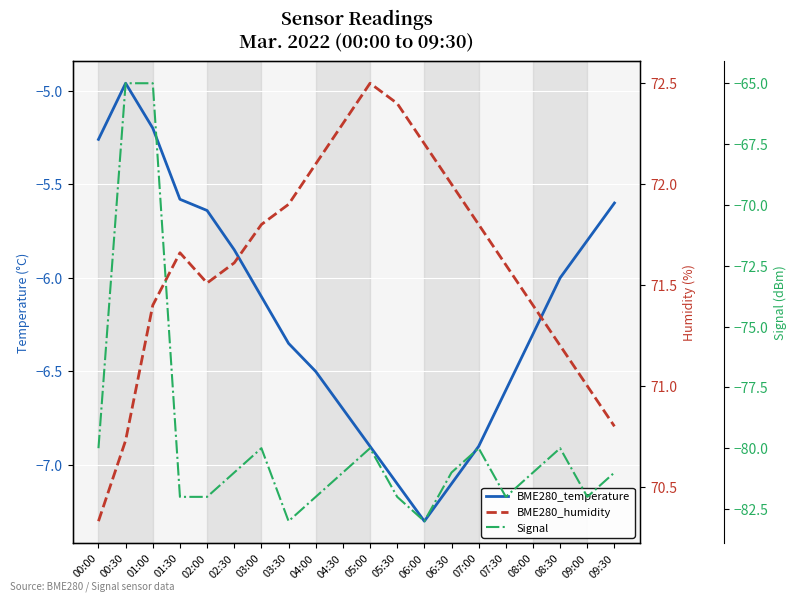

True or false: Signal and BME280_humidity intersect in this chart.

False